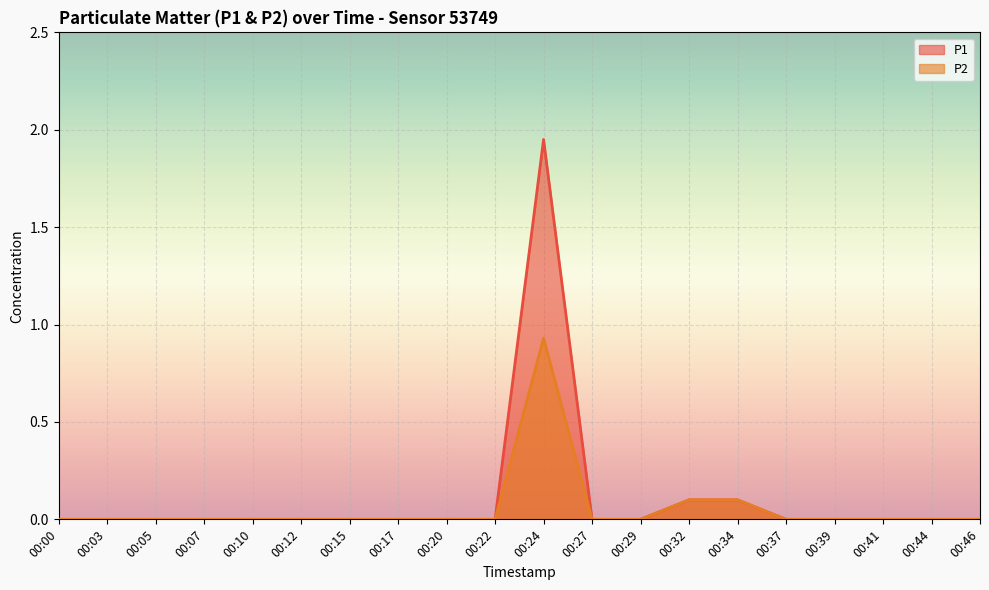

Which has a higher value, 00:07 or 00:44?

00:07